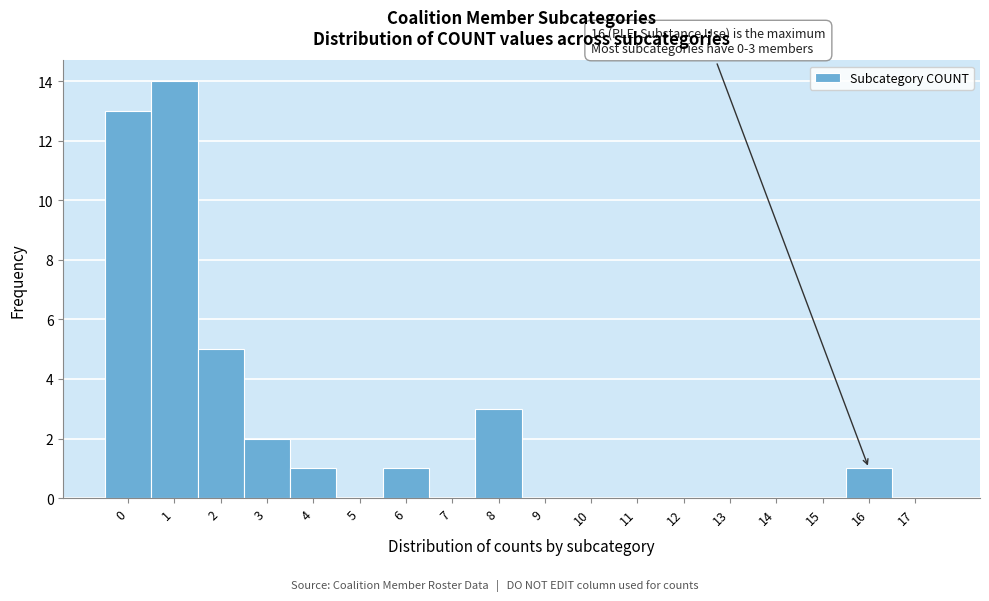

Over which range of the x-axis is the bar tallest?

0.5 to 1.5